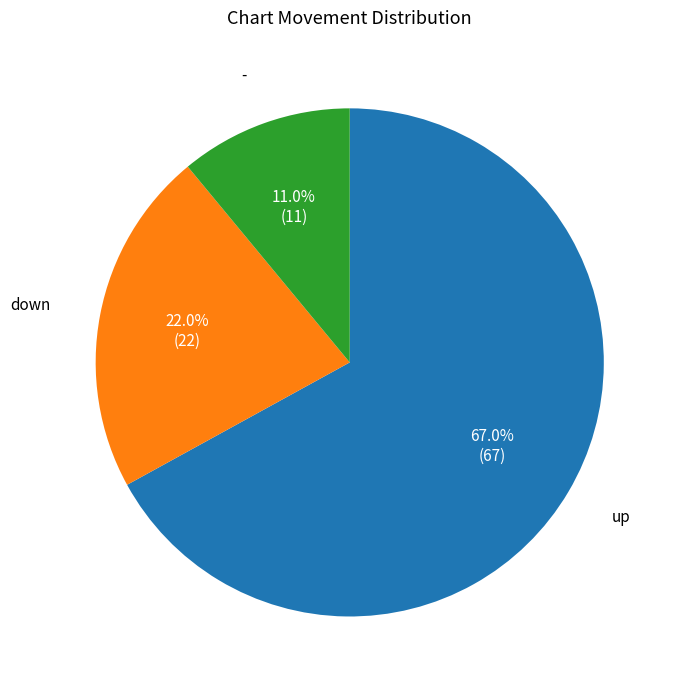

How many segments does this pie chart have?

3